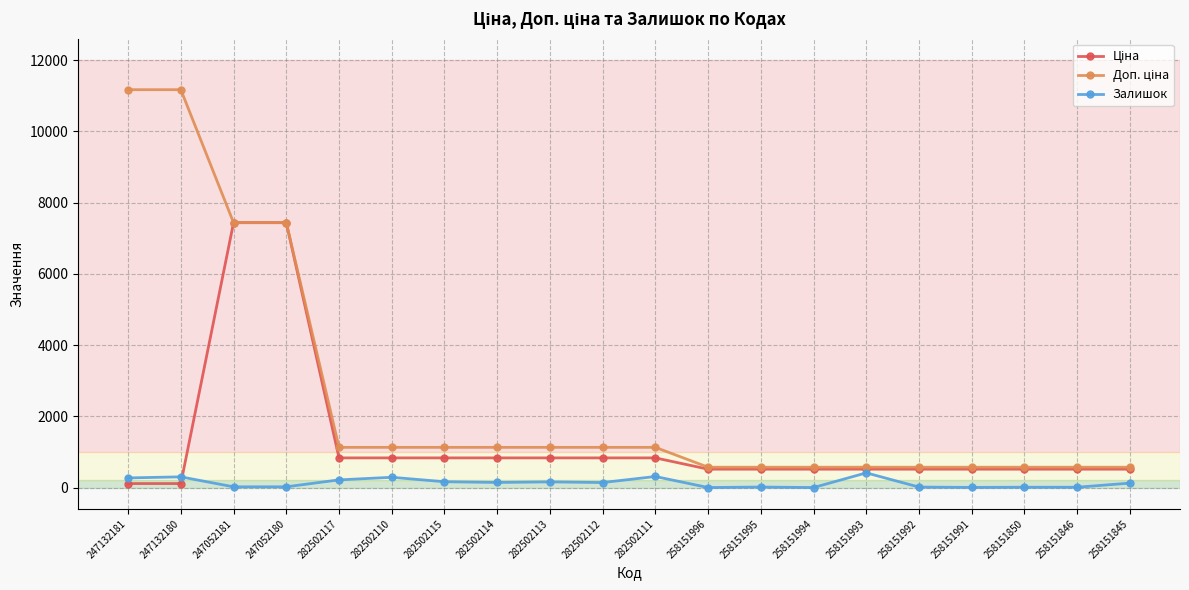

True or false: Залишок has more than 0 points higher than both neighbors.

True